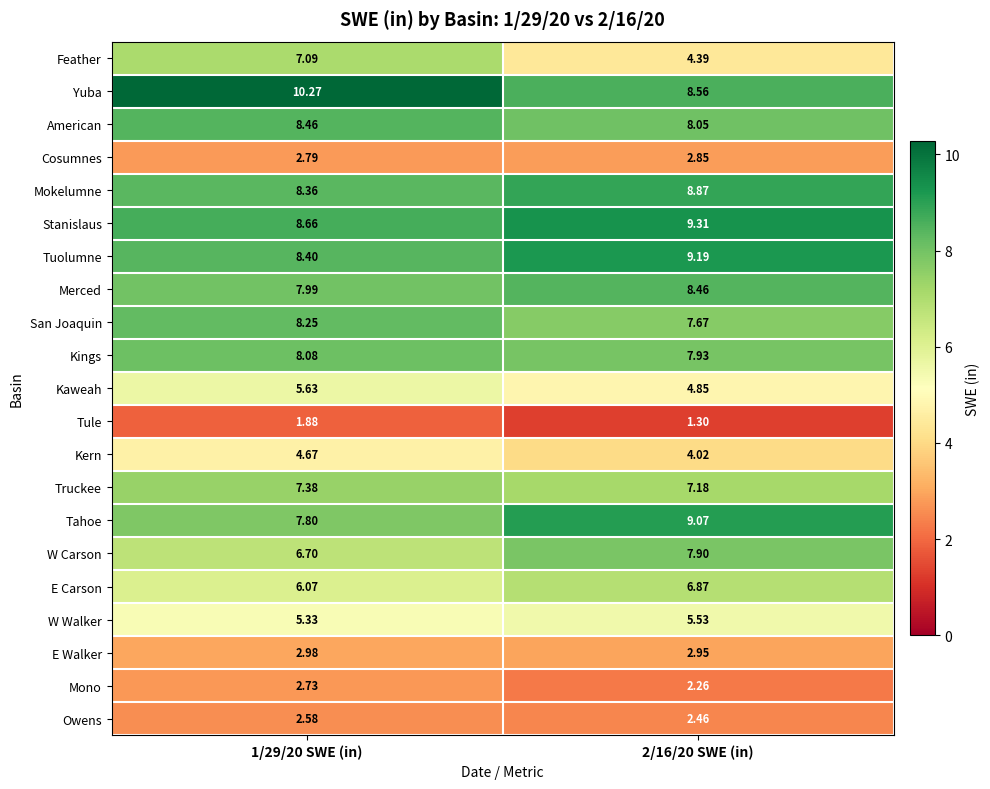

Which series has the largest total across all categories?

Yuba